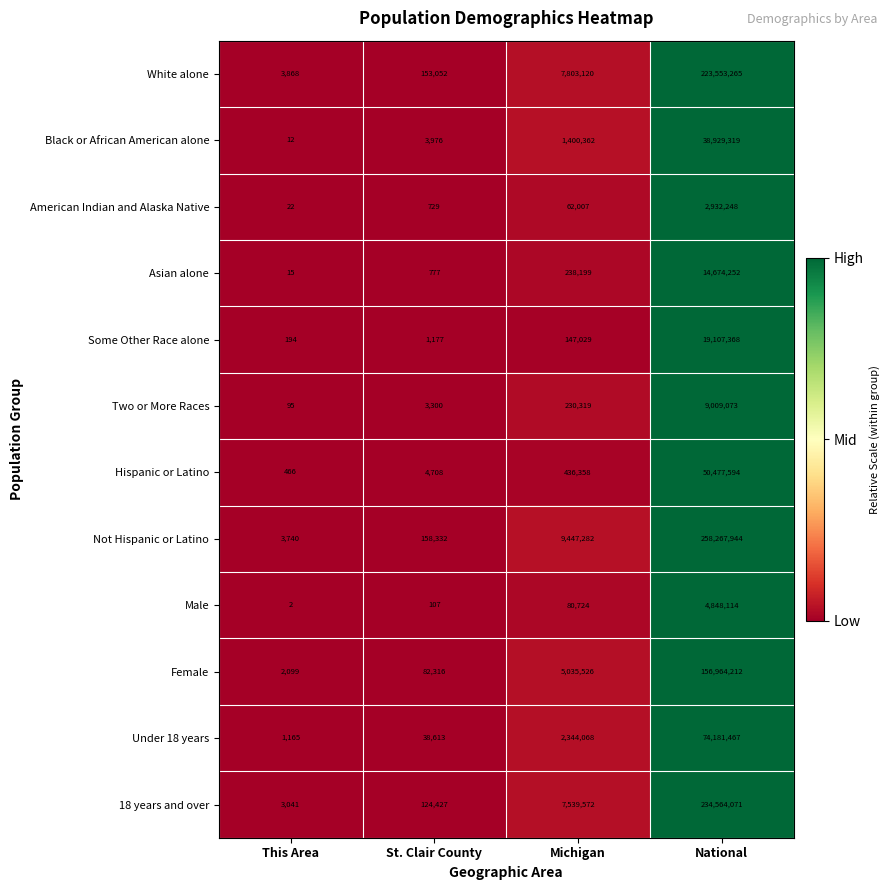

At This Area, list the series in order from smallest to largest.

Male, Black or African American alone, Asian alone, American Indian and Alaska Native, Two or More Races, Some Other Race alone, Hispanic or Latino, Under 18 years, Female, 18 years and over, Not Hispanic or Latino, White alone